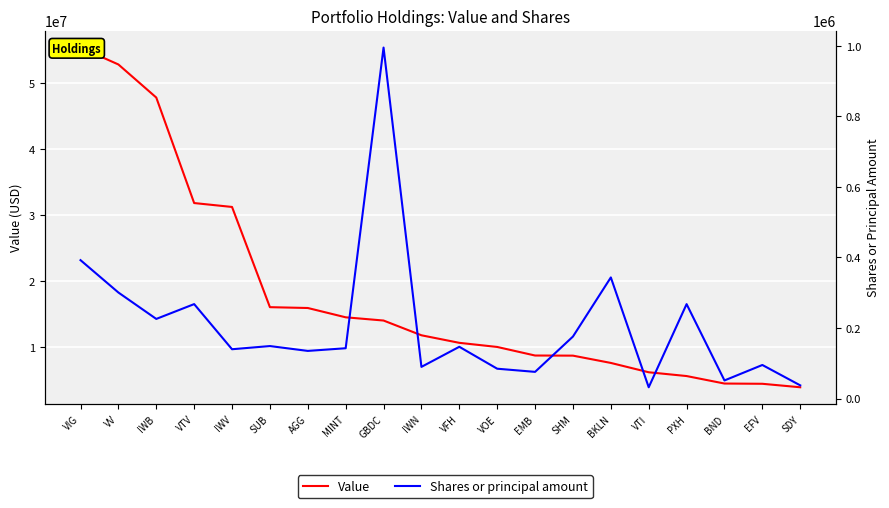

Reading left to right, list all the values displayed in this chart.

Value: VIG=55386000	VV=52828000	IWB=47821000	VTV=31851000	IWV=31260000	SUB=16091000	AGG=15965000	MINT=14556000	GBDC=14068000	IWN=11835000	VFH=10693000	VOE=10068000	EMB=8772000	SHM=8754000	BKLN=7650000	VTI=6237000	PXH=5665000	BND=4530000	EFV=4494000	SDY=3967000
Shares or principal amount: VIG=392334	VV=300605	IWB=225743	VTV=267745	IWV=139835	SUB=148837	AGG=135078	MINT=142648	GBDC=994878	IWN=89829	VFH=146777	VOE=84634	EMB=75680	SHM=175819	BKLN=343362	VTI=32044	PXH=267701	BND=51361	EFV=95203	SDY=37445